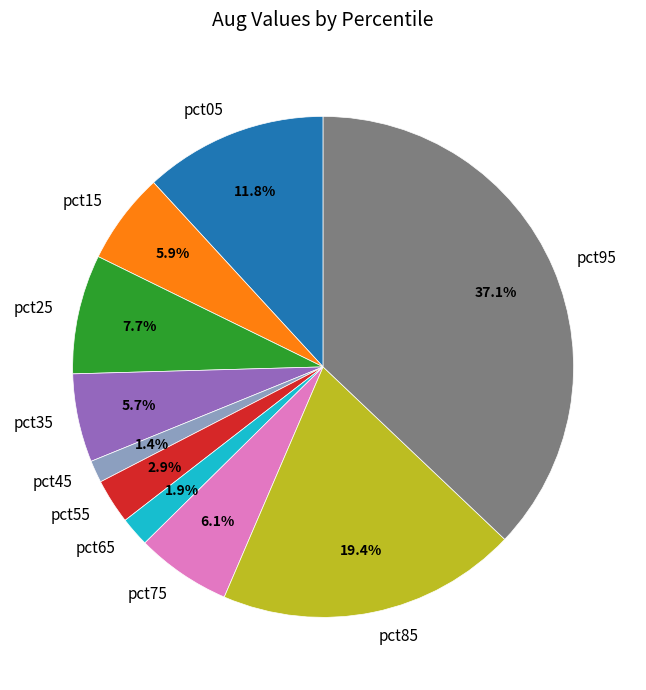

The pct95 slice represents 25% of the pie. True or false?

False